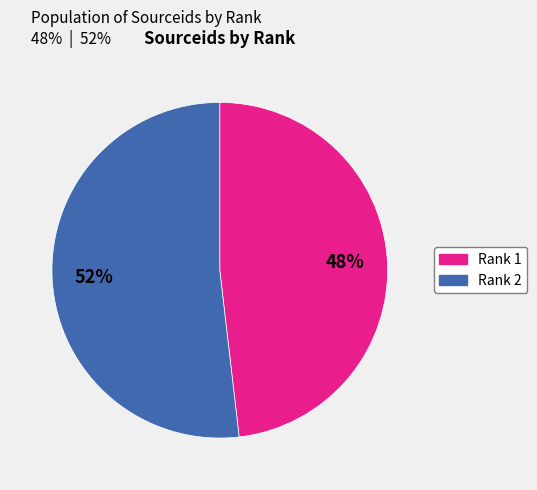

What is the ratio of the value at Rank 1 to the value at Rank 2?

0.9